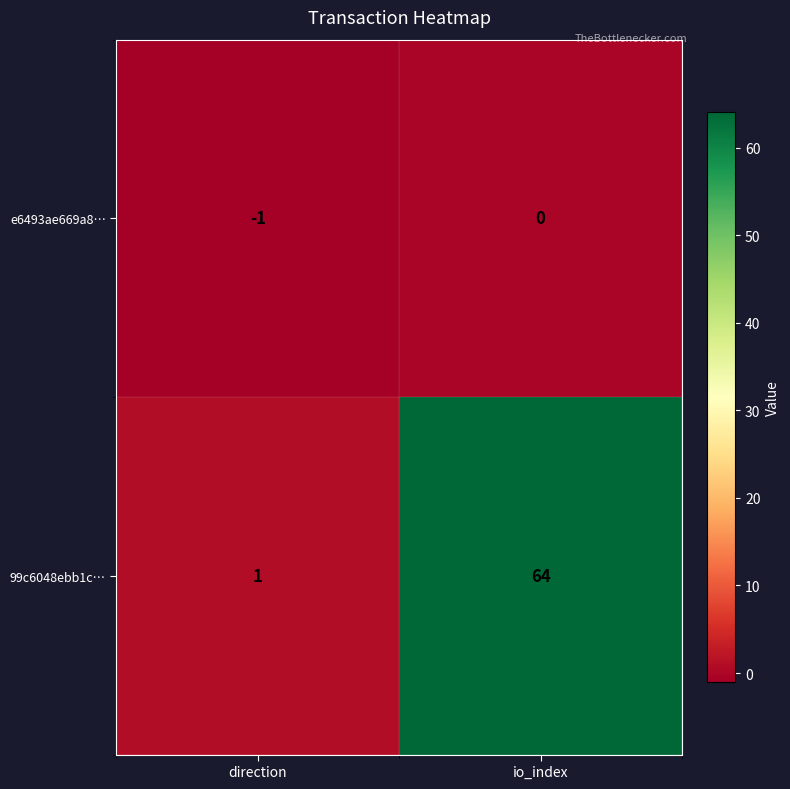

At which label does e6493ae669a8… reach its minimum?

direction